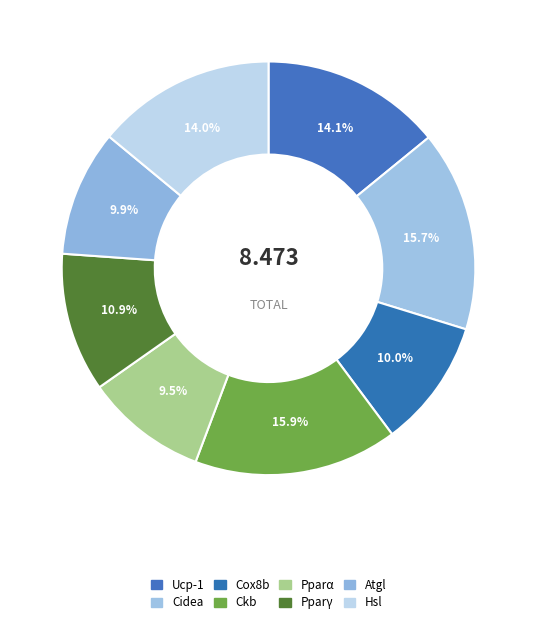

To the nearest percent, what portion does Atgl represent?

10%